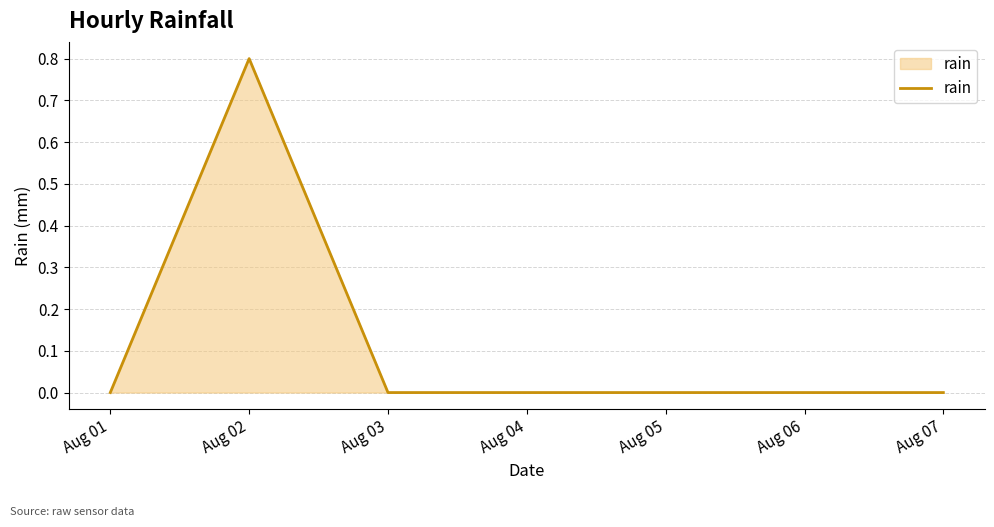

Reading left to right, list all the values displayed in this chart.

Aug 01=0.0	Aug 02=0.8	Aug 03=0.0	Aug 04=0.0	Aug 05=0.0	Aug 06=0.0	Aug 07=0.0